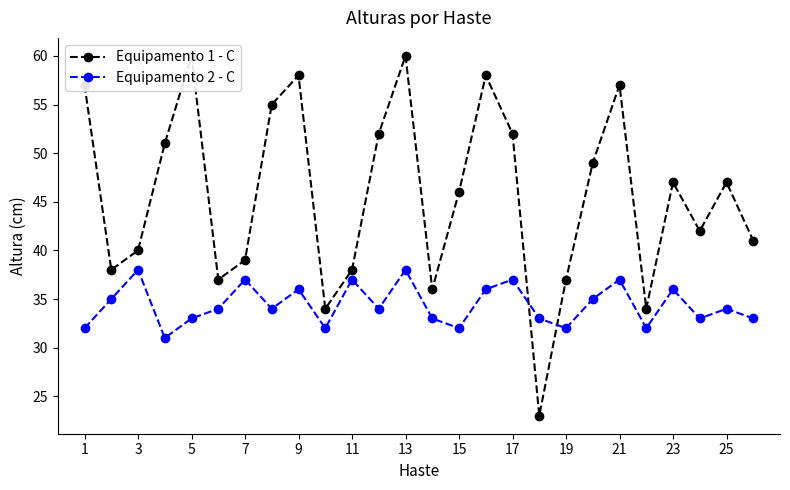

Reading left to right, extract all data points from this chart.

Equipamento 1 - C: 57	38	40	51	60	37	39	55	58	34	38	52	60	36	46	58	52	23	37	49	57	34	47	42	47	41
Equipamento 2 - C: 32	35	38	31	33	34	37	34	36	32	37	34	38	33	32	36	37	33	32	35	37	32	36	33	34	33